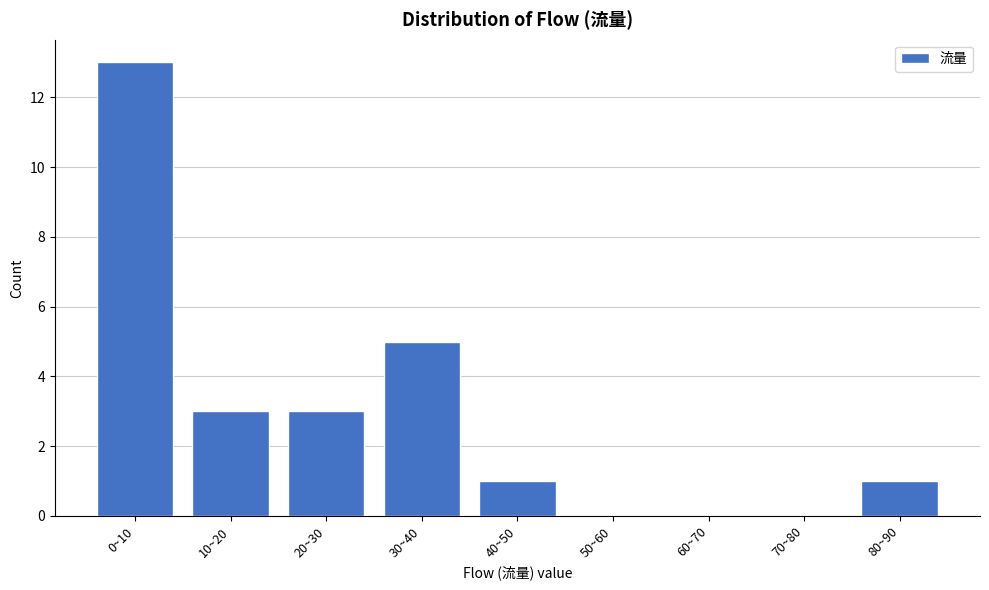

Reading left to right, list all the values displayed in this chart.

0~10=13	10~20=3	20~30=3	30~40=5	40~50=1	50~60=0	60~70=0	70~80=0	80~90=1